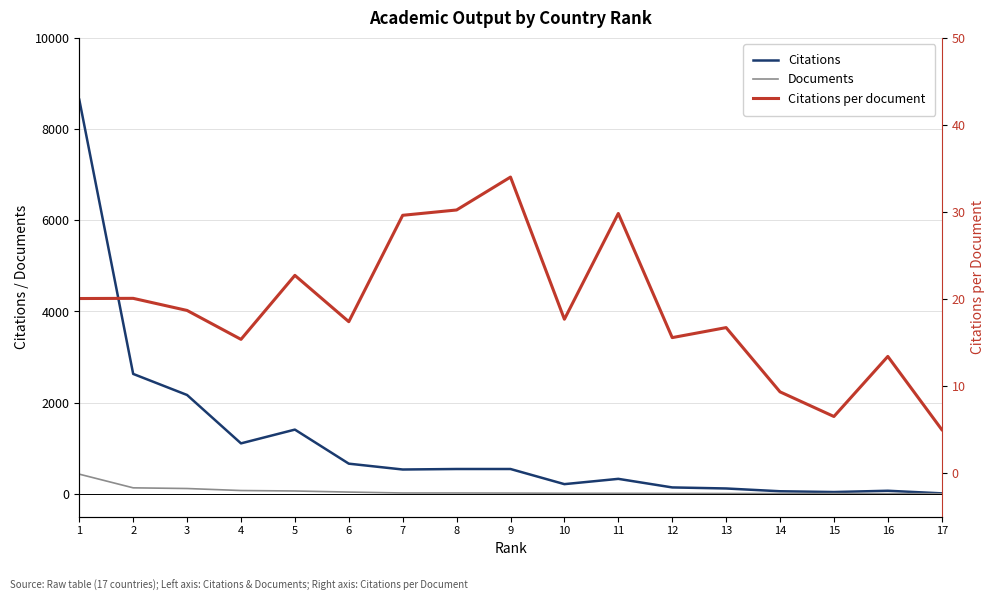

What are all the series names shown in the legend?

Citations, Documents, Citations per document